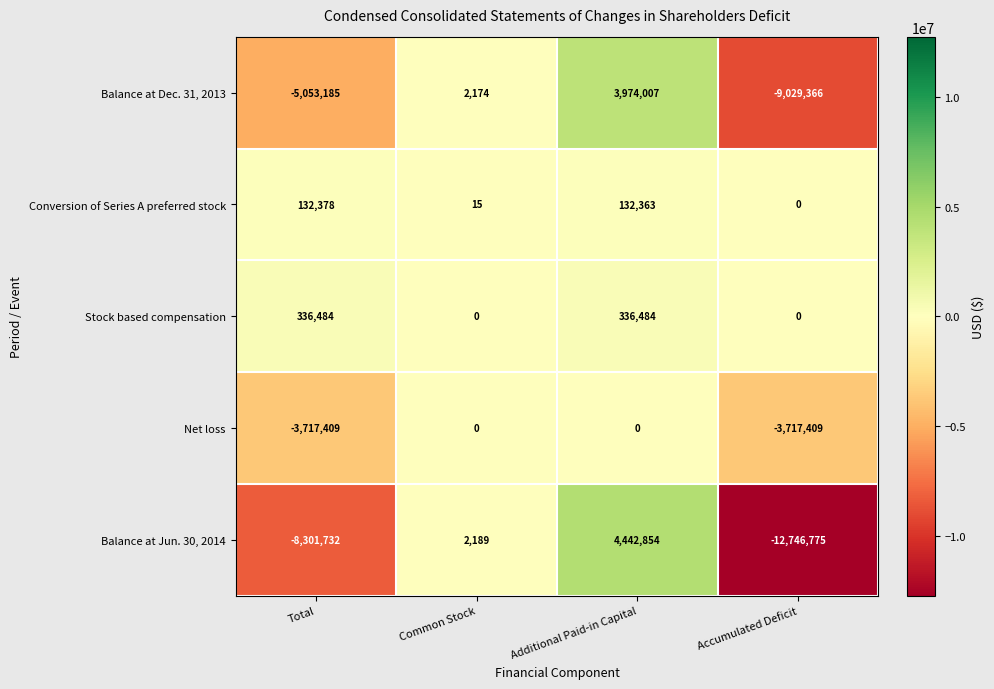

What is the total value across all series at Common Stock?

4378